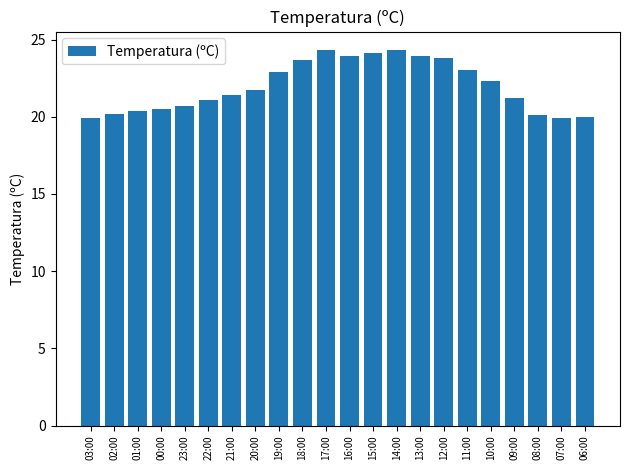

What is the change in value from 02:00 to 16:00?

+3.7